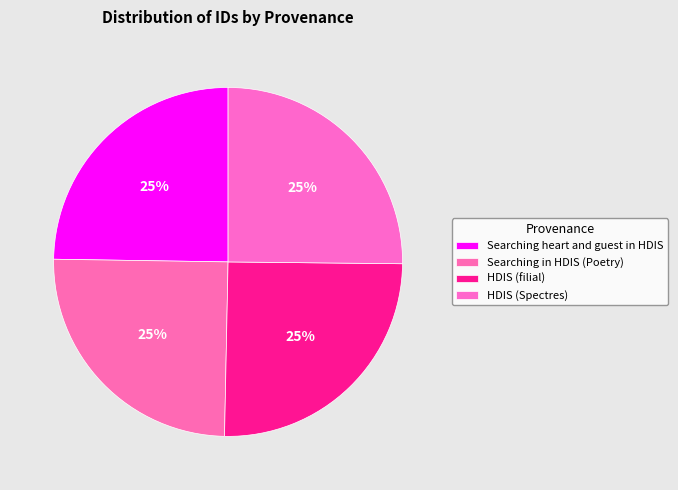

Combined, what portion of the pie is HDIS (Spectres) and Searching heart and guest in HDIS?

49.9%